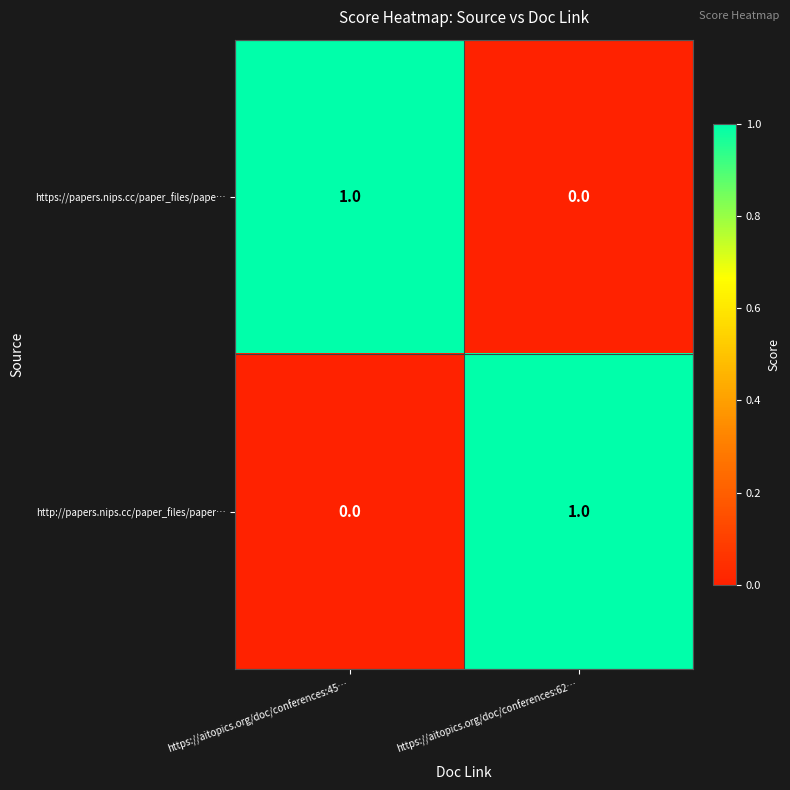

List the labels in order of https://papers.nips.cc/paper_files/pape… value, largest first.

https://aitopics.org/doc/conferences:45…, https://aitopics.org/doc/conferences:62…